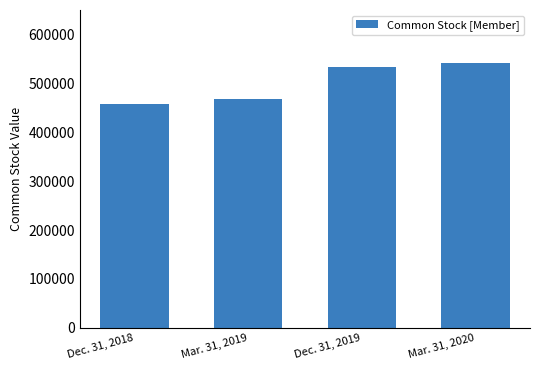

Where is the data nearest to the value 499624?

Mar. 31, 2019